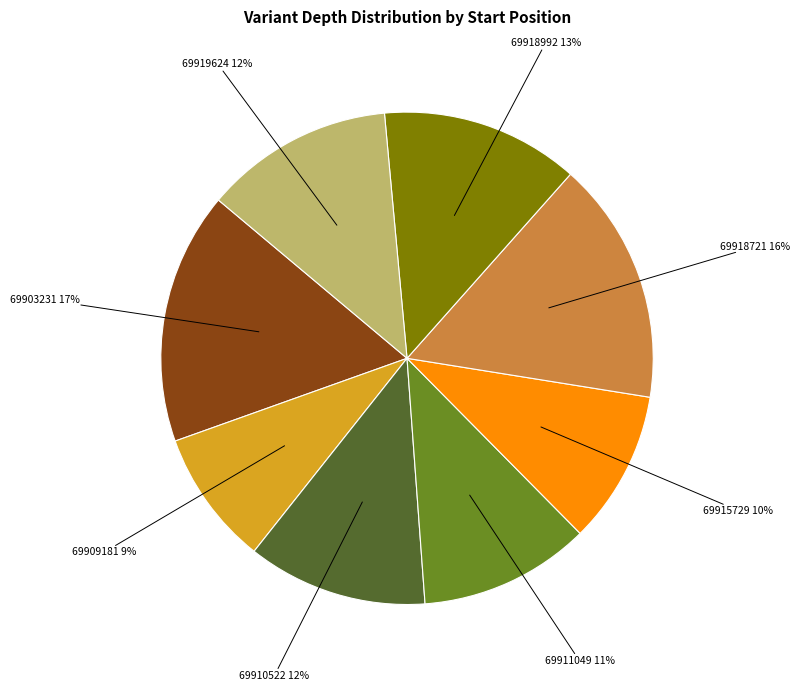

Is there a majority slice in this chart?

No